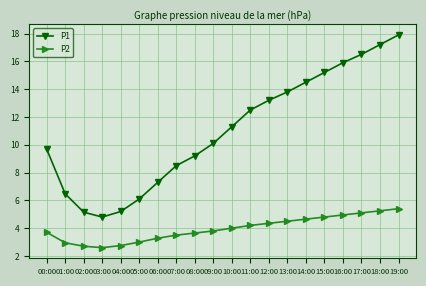

List the series in order of their overall mean, lowest first.

P2, P1